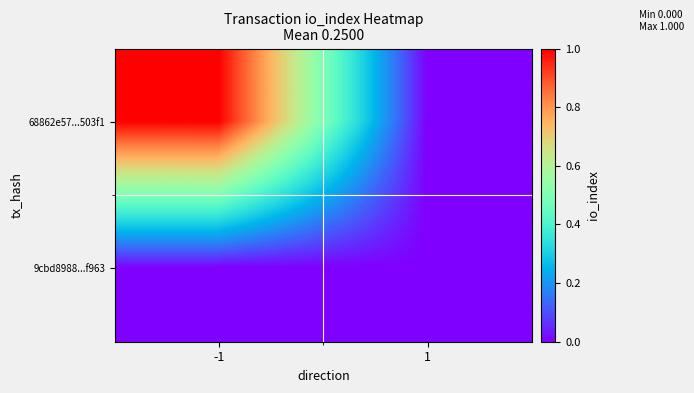

Which series has the largest range (max minus min)?

68862e57...503f1